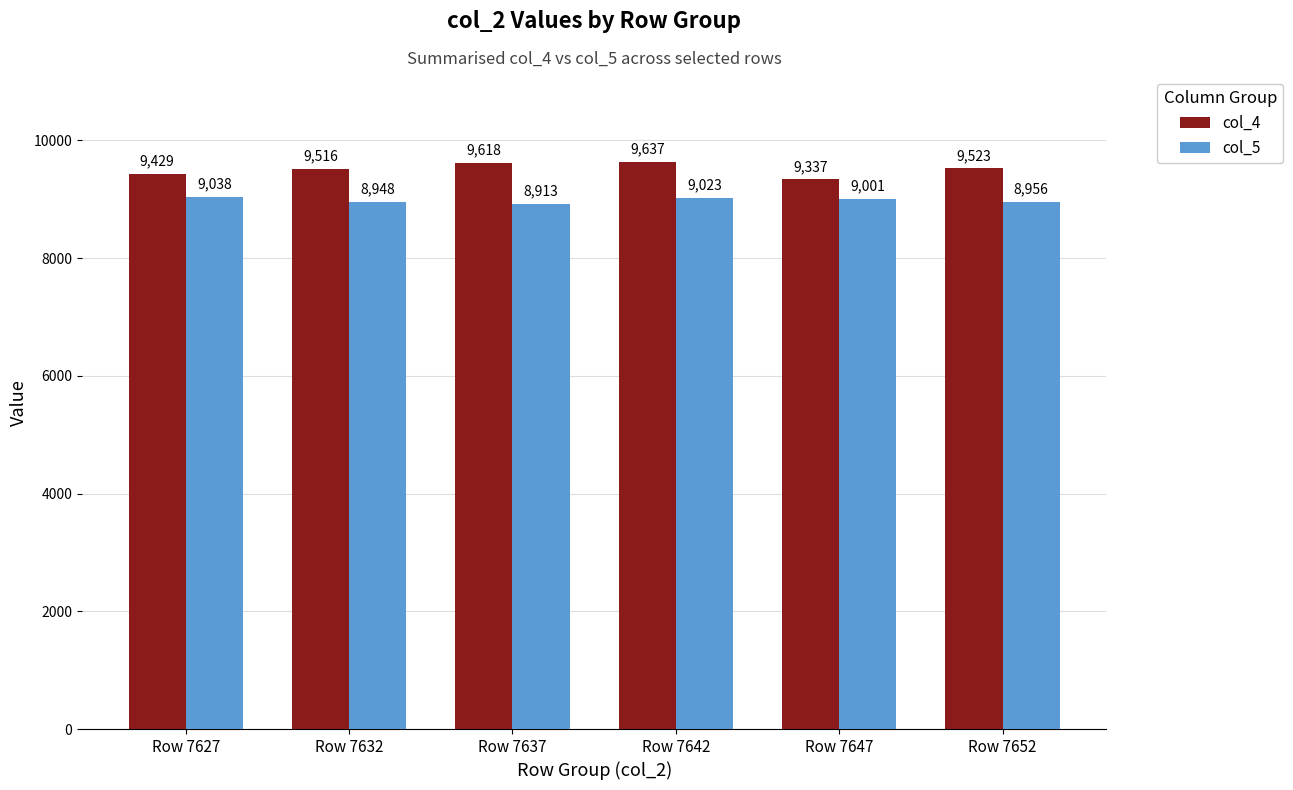

How many bars are there in total?

12